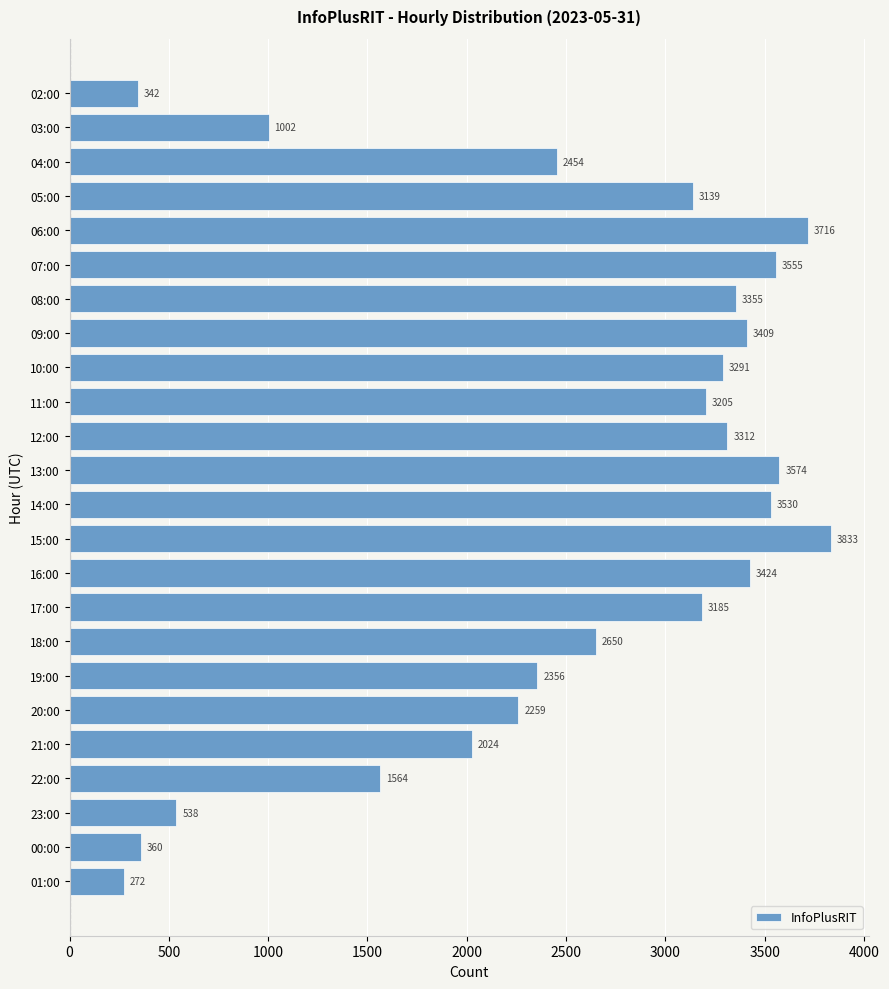

True or false: the data shows 3942 at 18:00.

False